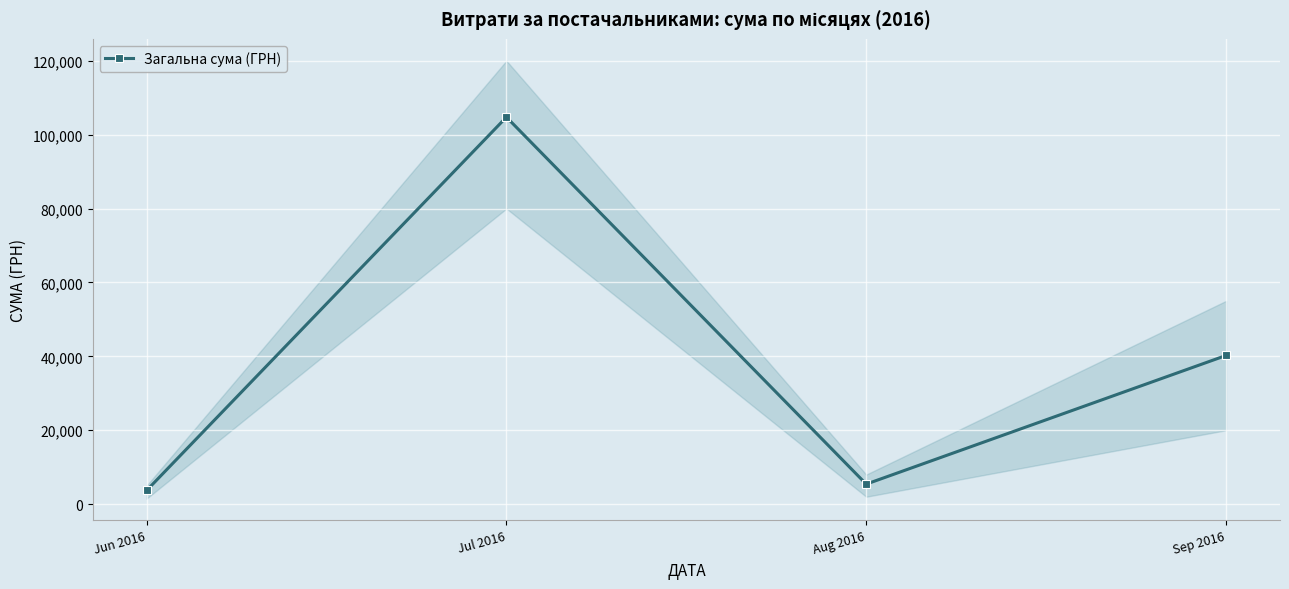

What is the sum of all values?

154079.2